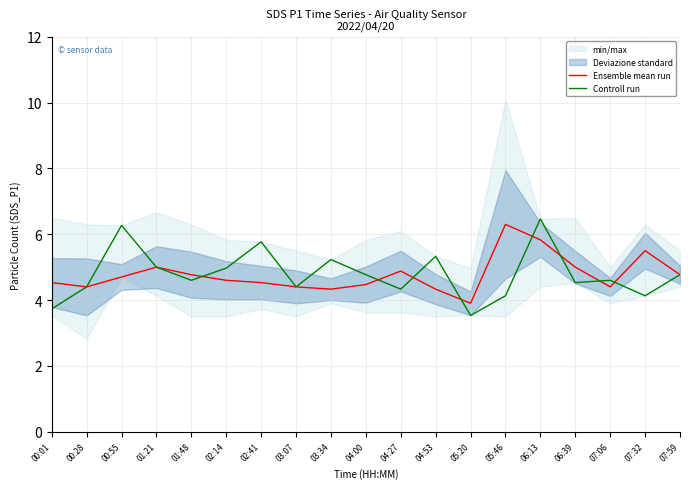

What is the maximum value for Controll run?

6.5